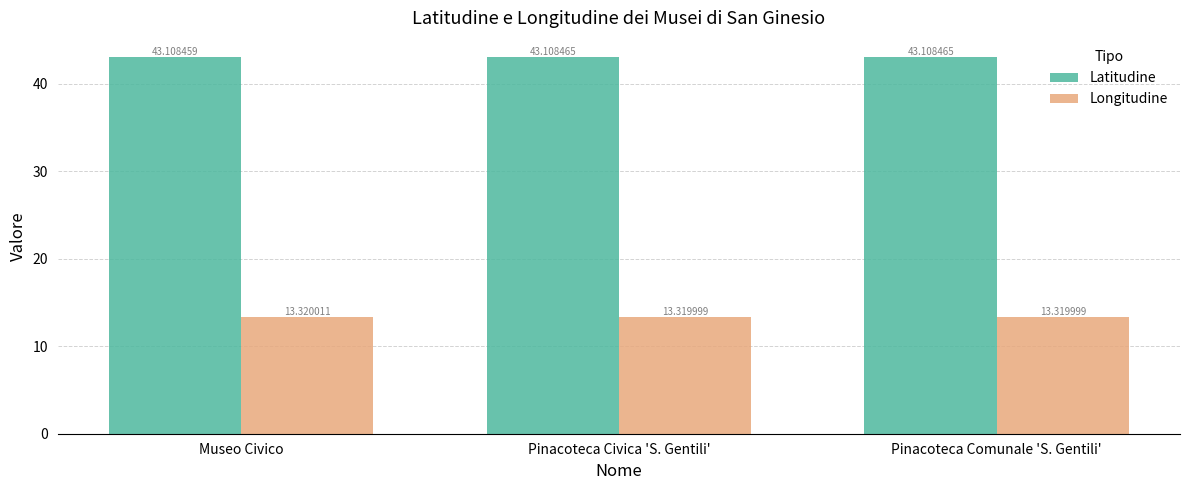

Rank the series by their maximum value, from lowest to highest.

Longitudine, Latitudine